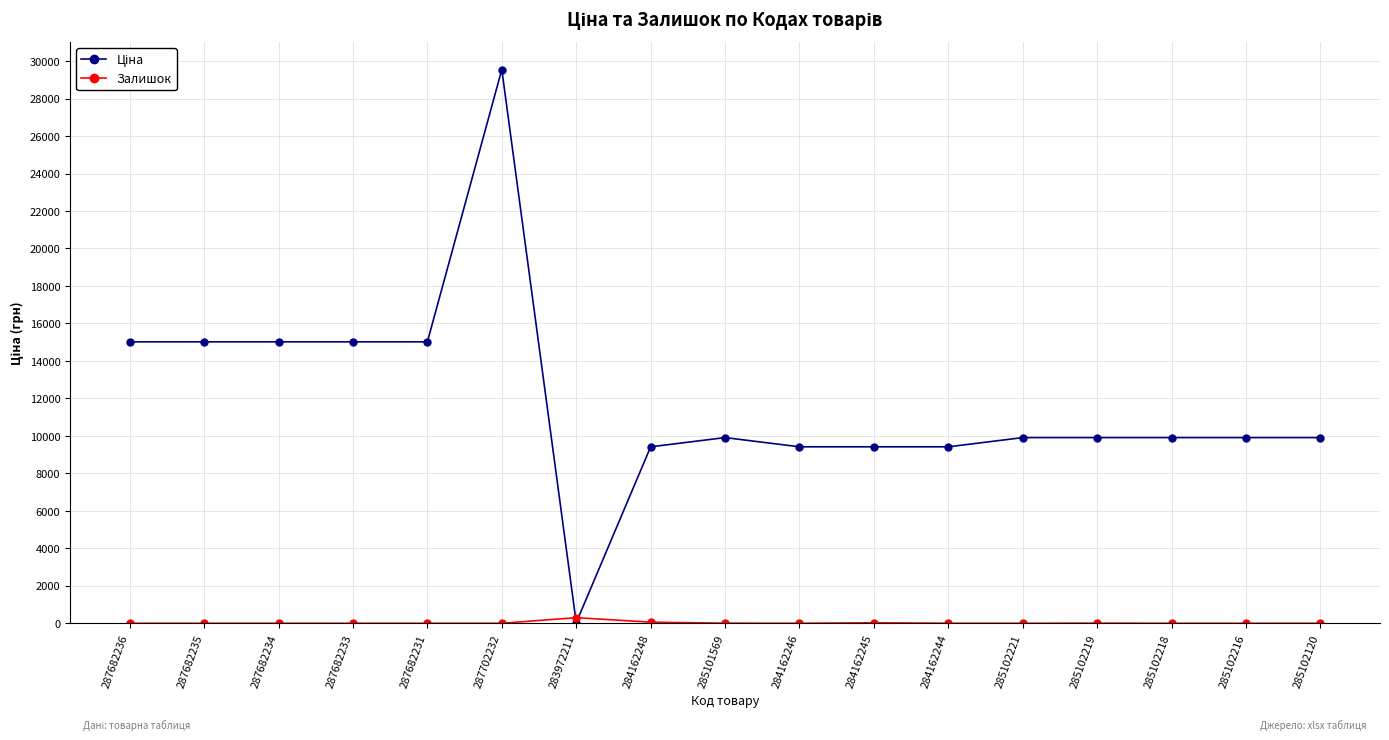

What is the total value across all series at 287682235?

15019.2